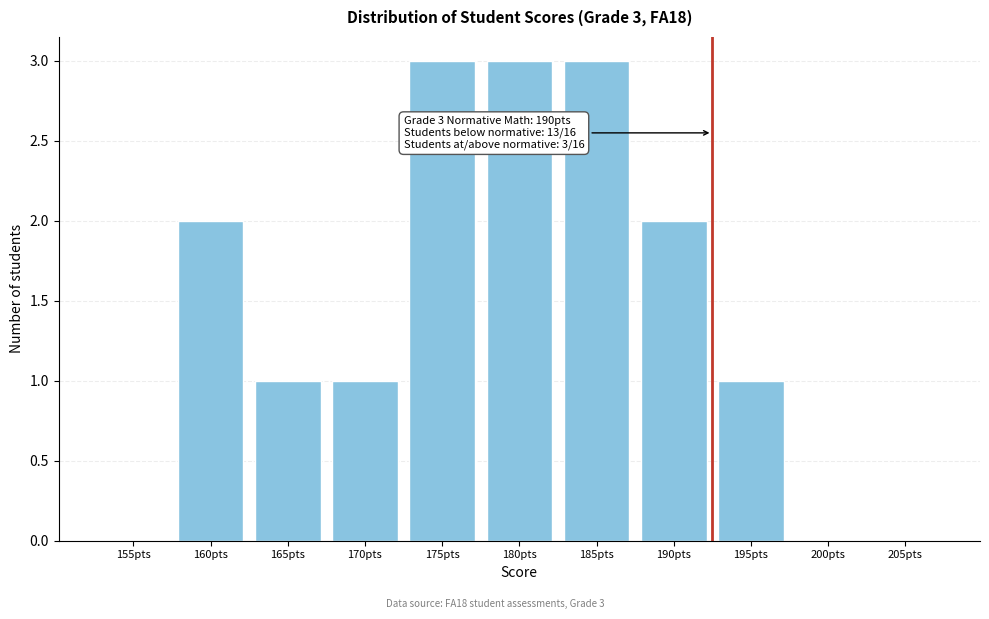

Reading right to left, list all the values displayed in this chart.

205pts=0	200pts=0	195pts=1	190pts=2	185pts=3	180pts=3	175pts=3	170pts=1	165pts=1	160pts=2	155pts=0